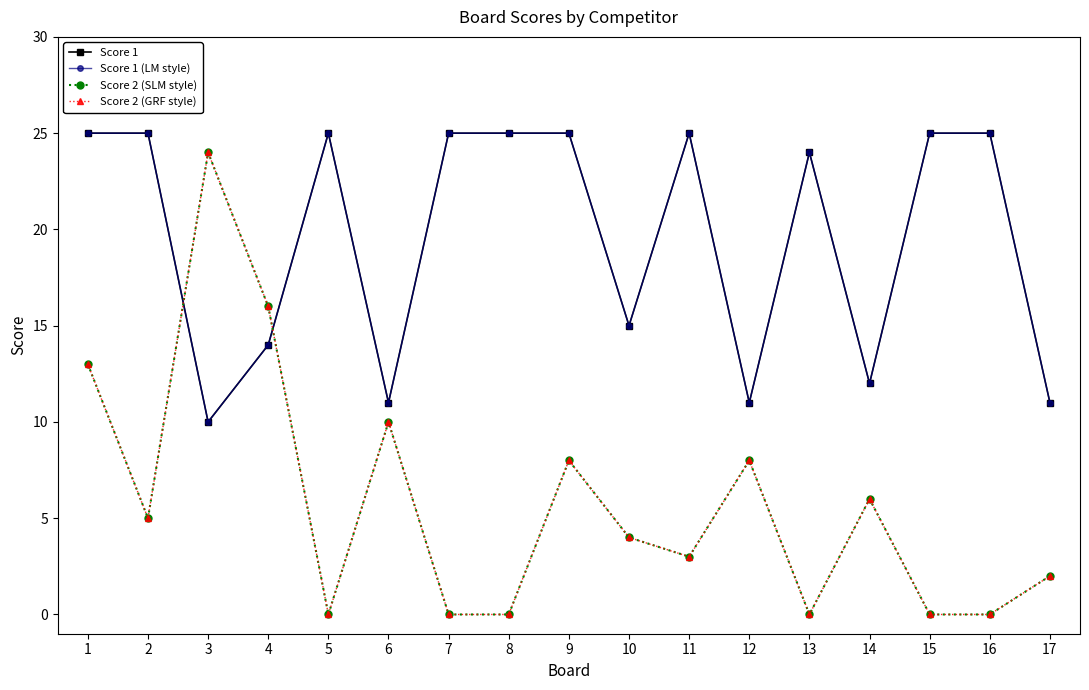

What is the difference between the highest and lowest values at 9?

17